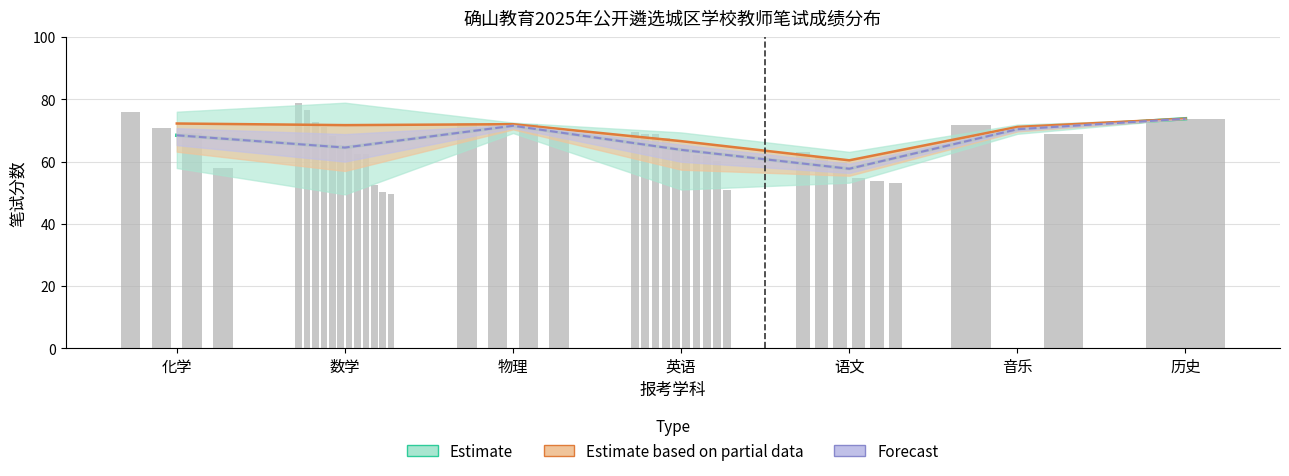

What is the minimum value shown in the chart?

57.7